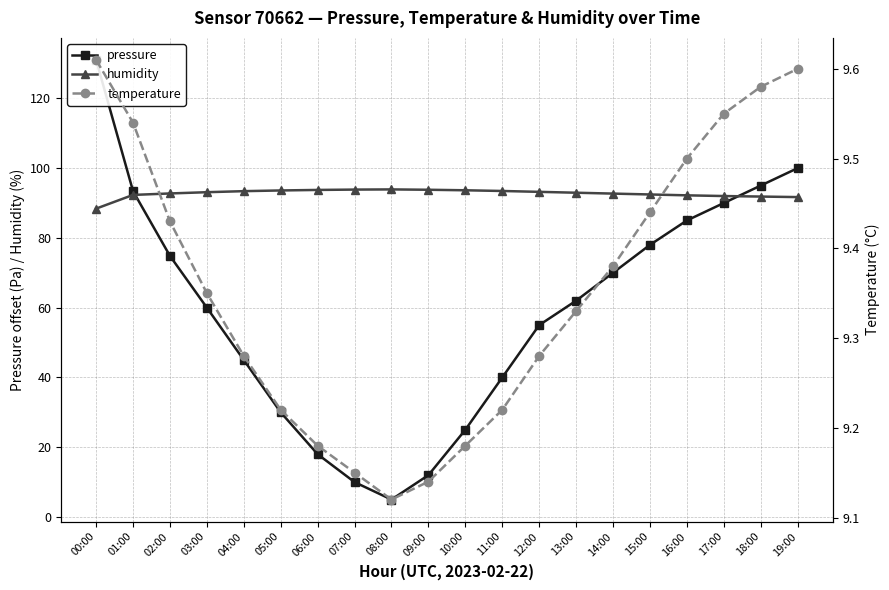

What is the minimum value shown in the chart?

5.0